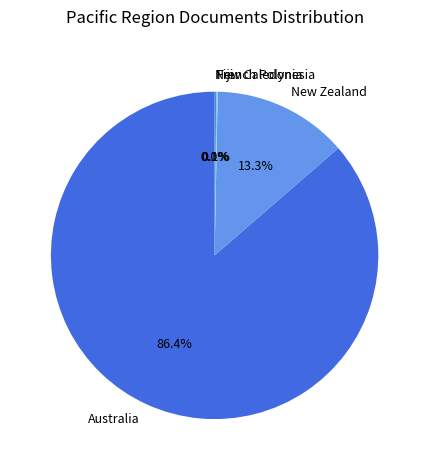

Which slice is the largest?

Australia